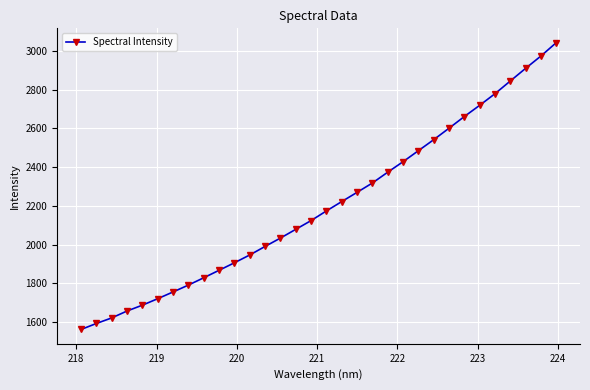

What is the difference between the maximum and minimum values?

1480.7